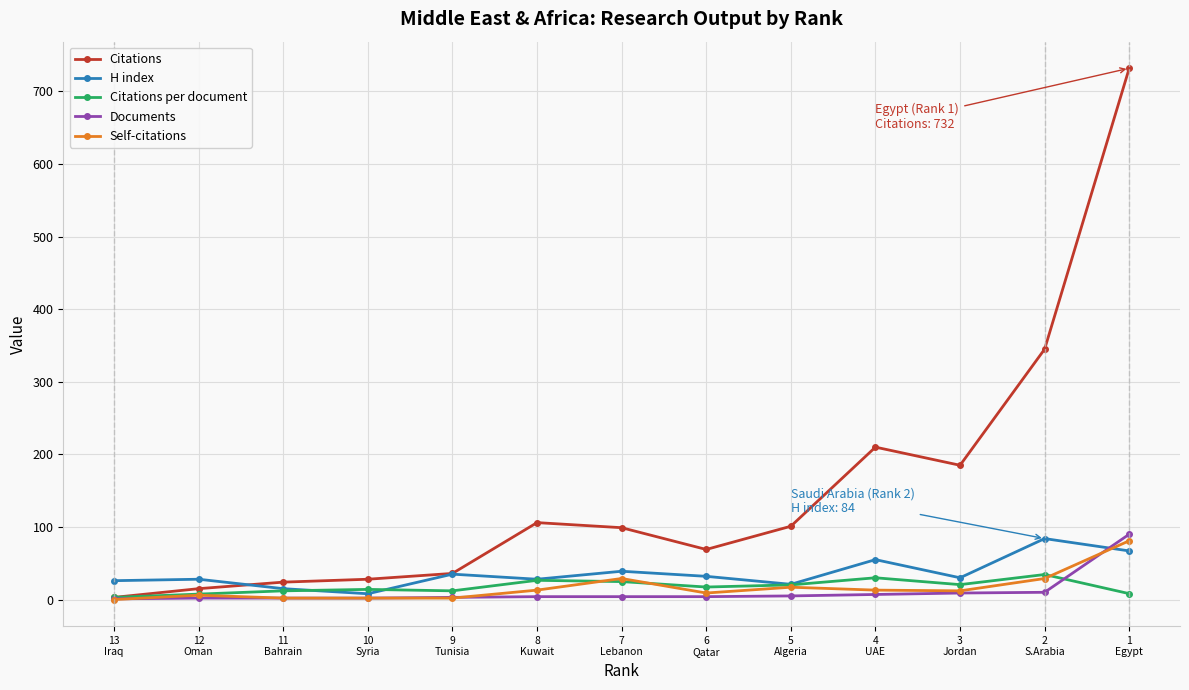

What is the difference between the maximum and minimum values in the Citations series?

729.0